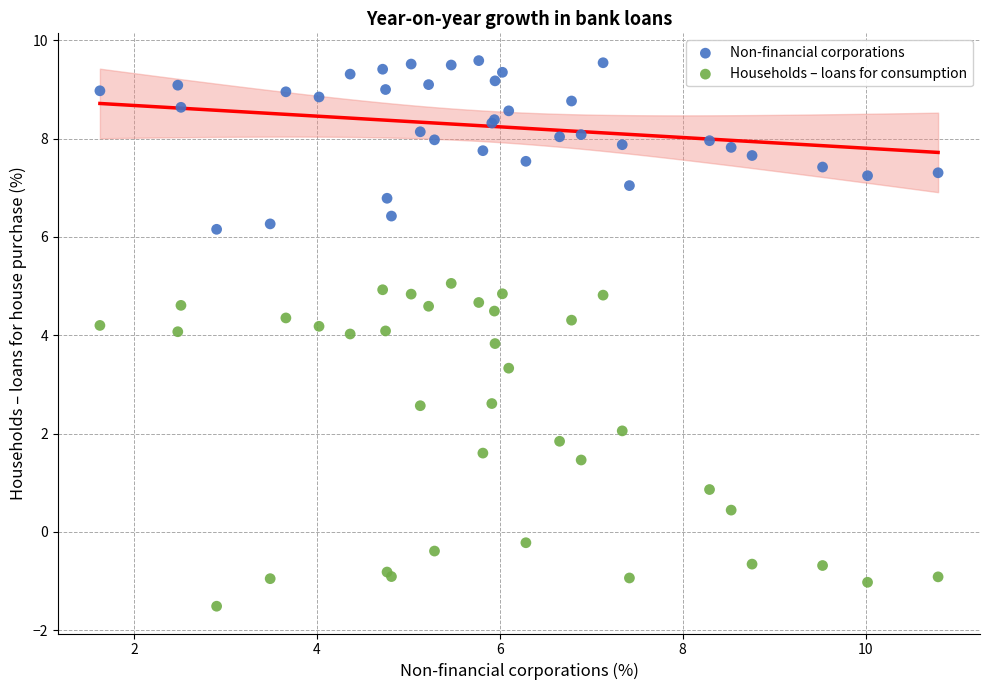

Which series contains the highest Y value?

Non-financial corporations